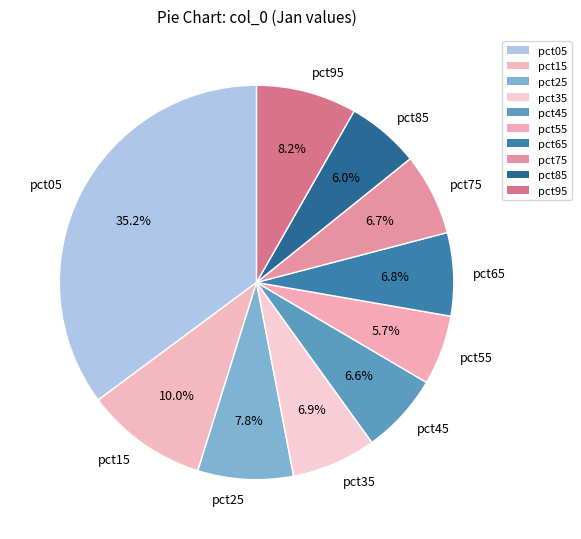

Count the number of slices in the pie.

10